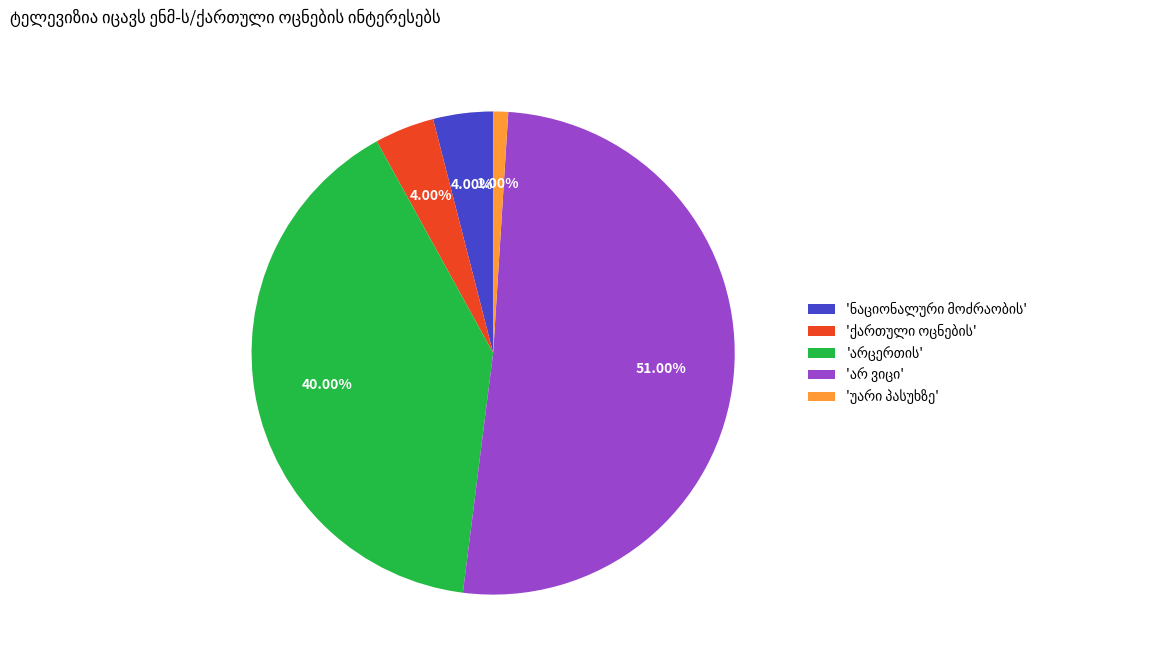

Is there a majority slice in this chart?

Yes